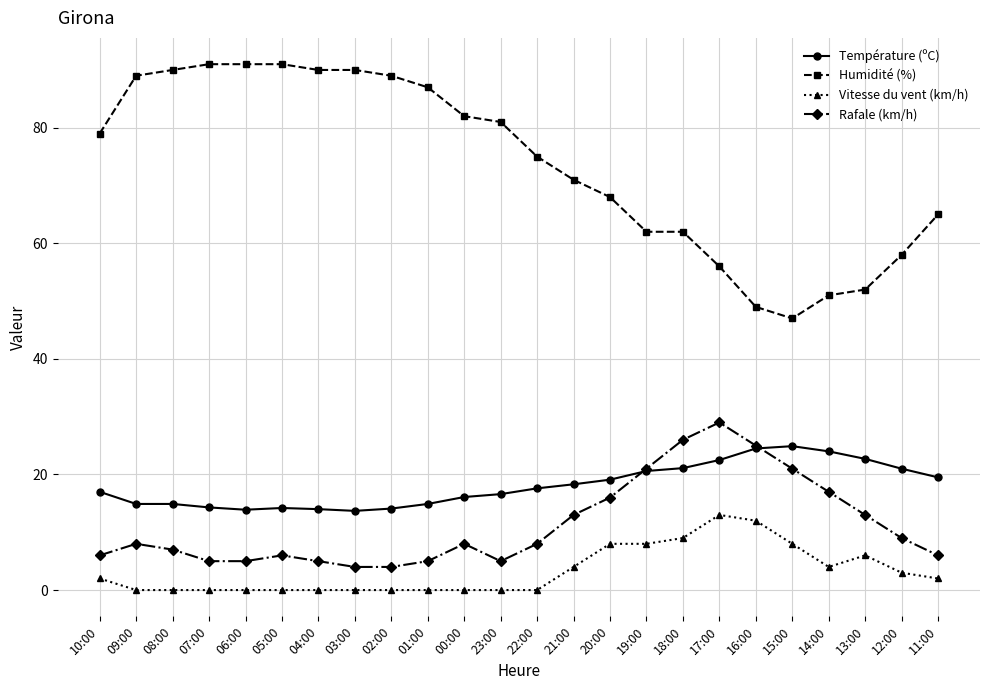

Does the chart have visible grid lines?

Yes